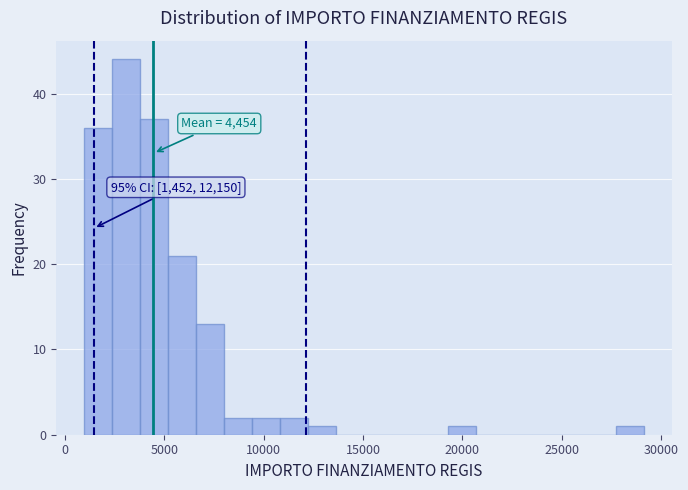

Around what value on the x-axis is the tallest bar? Give the approximate position of its centre, as read against the axis.

3000